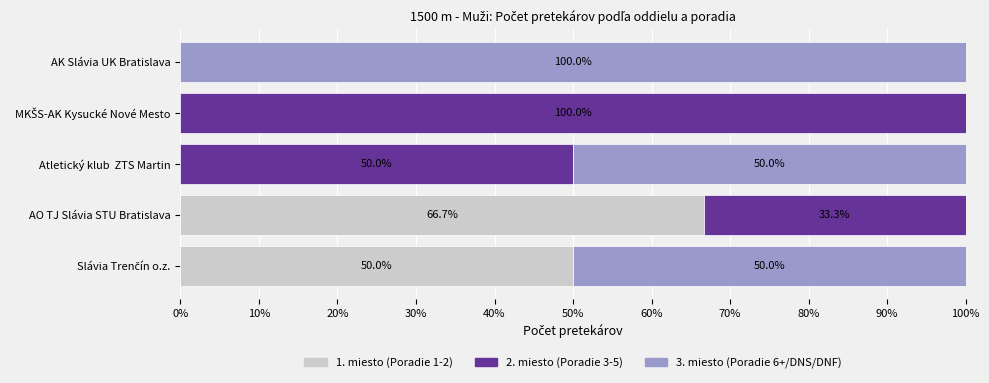

True or false: 1. miesto (Poradie 1-2) has a value of 66.7 at AO TJ Slávia STU Bratislava.

True